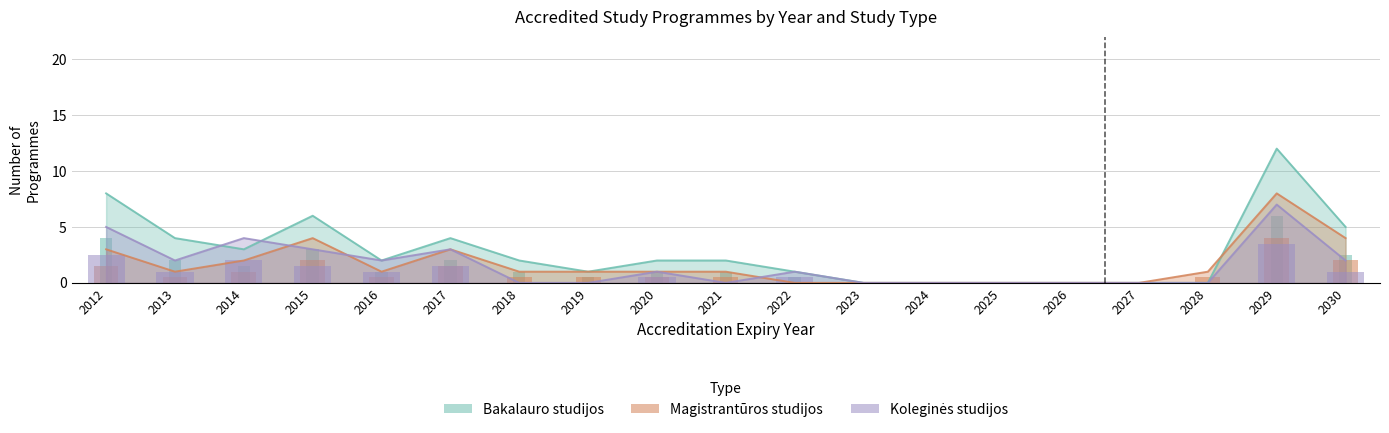

What is the approximate value of Magistrantūros studijos at 2018?

1